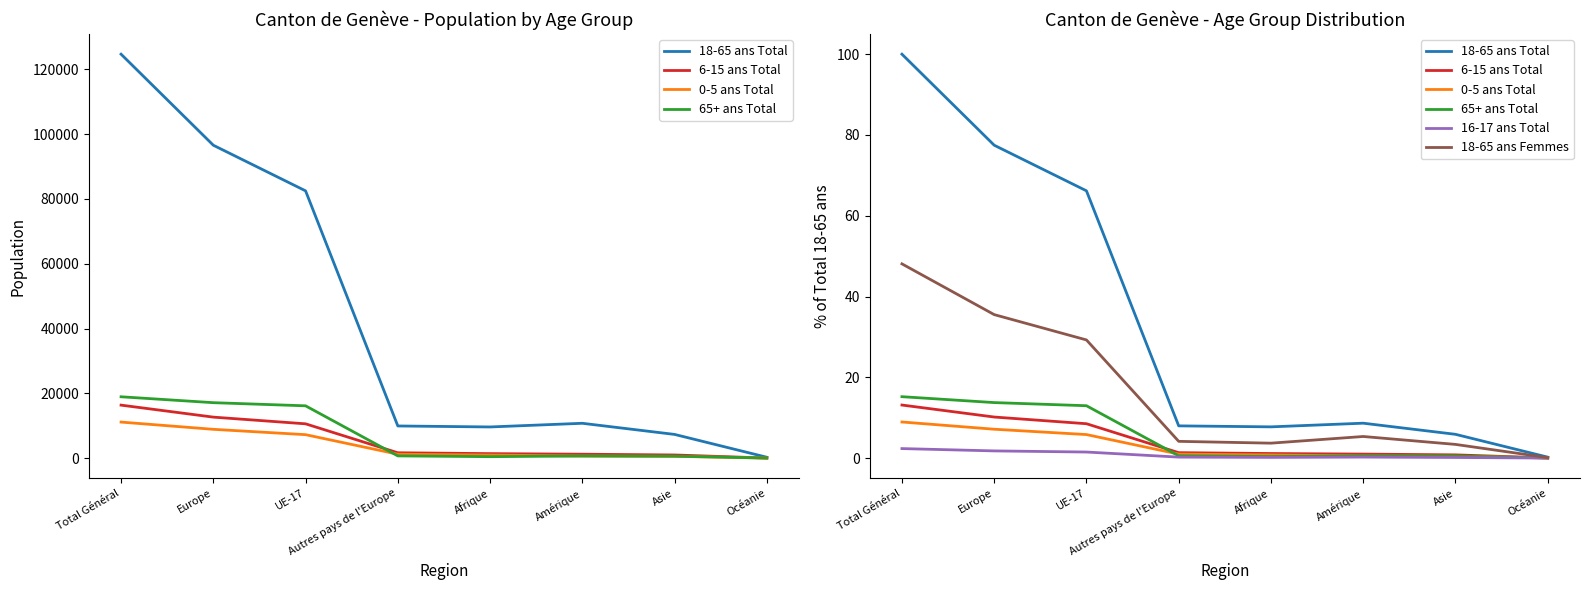

At how many categories does at least one series exceed 97?

1